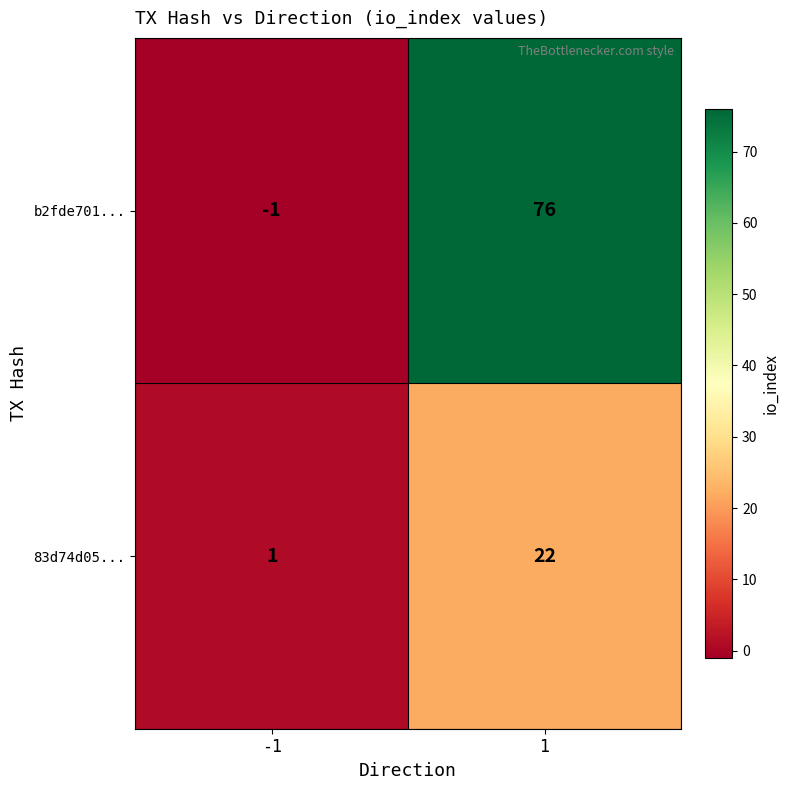

Between -1 and 1, which series saw the biggest shift?

b2fde701...